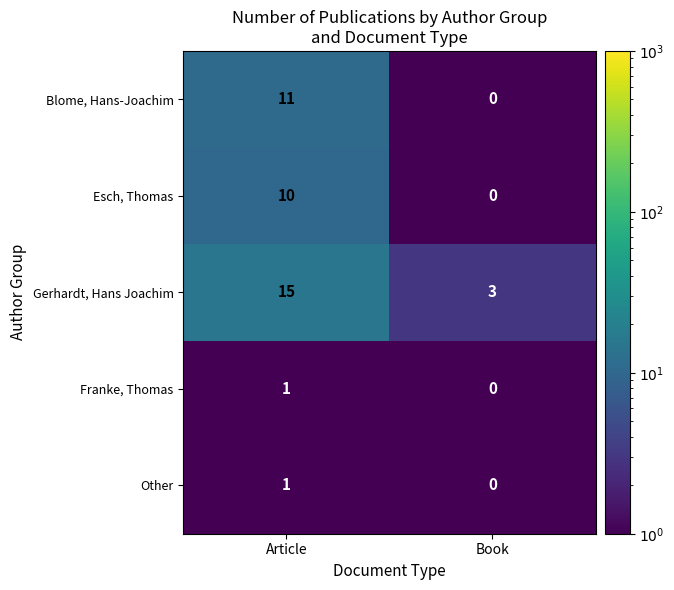

The Gerhardt, Hans Joachim series shows 1 at Book. True or false?

False